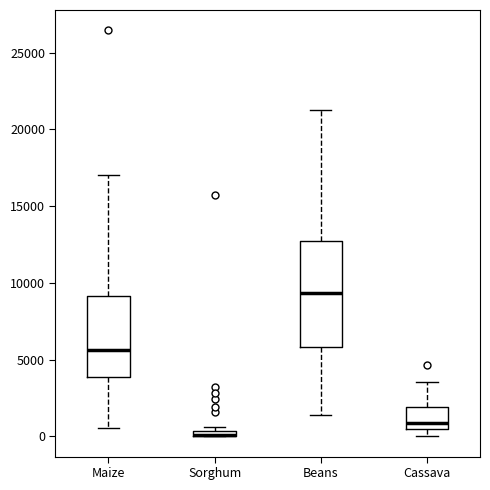

Where is the upper edge of the box for Beans on the y-axis? The values are not printed on the chart, so give them approximately, as read against the axis.

12500